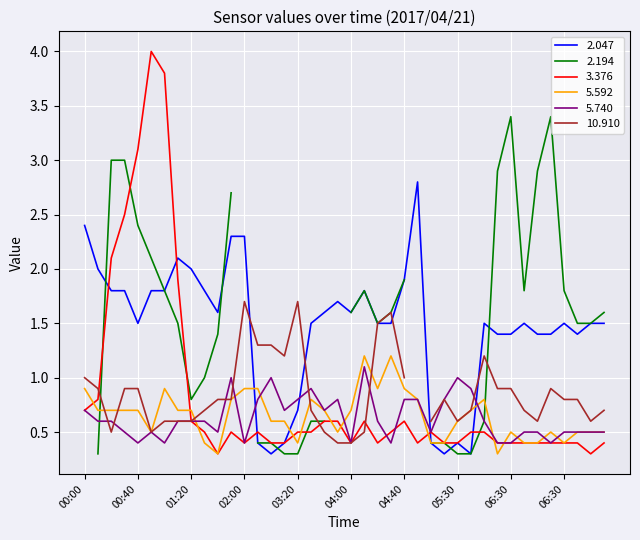

How many intersections are there between 5.592 and 2.047?

3